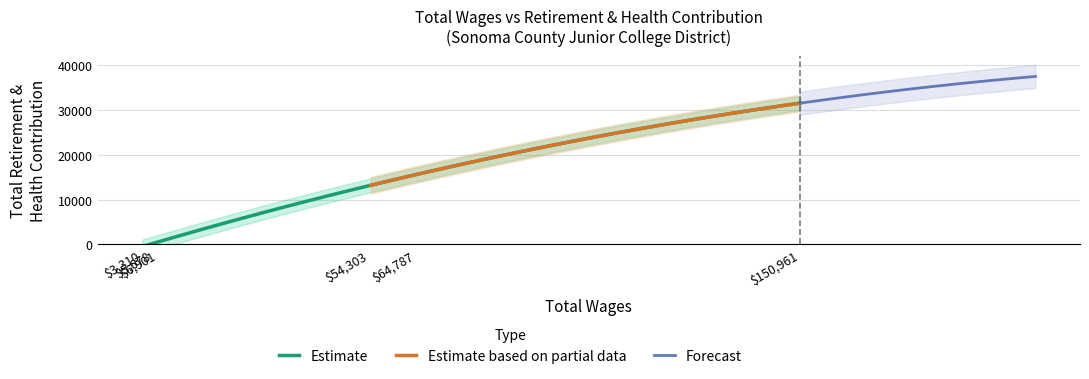

What is the minimum value for Estimate based on partial data?

13195.6